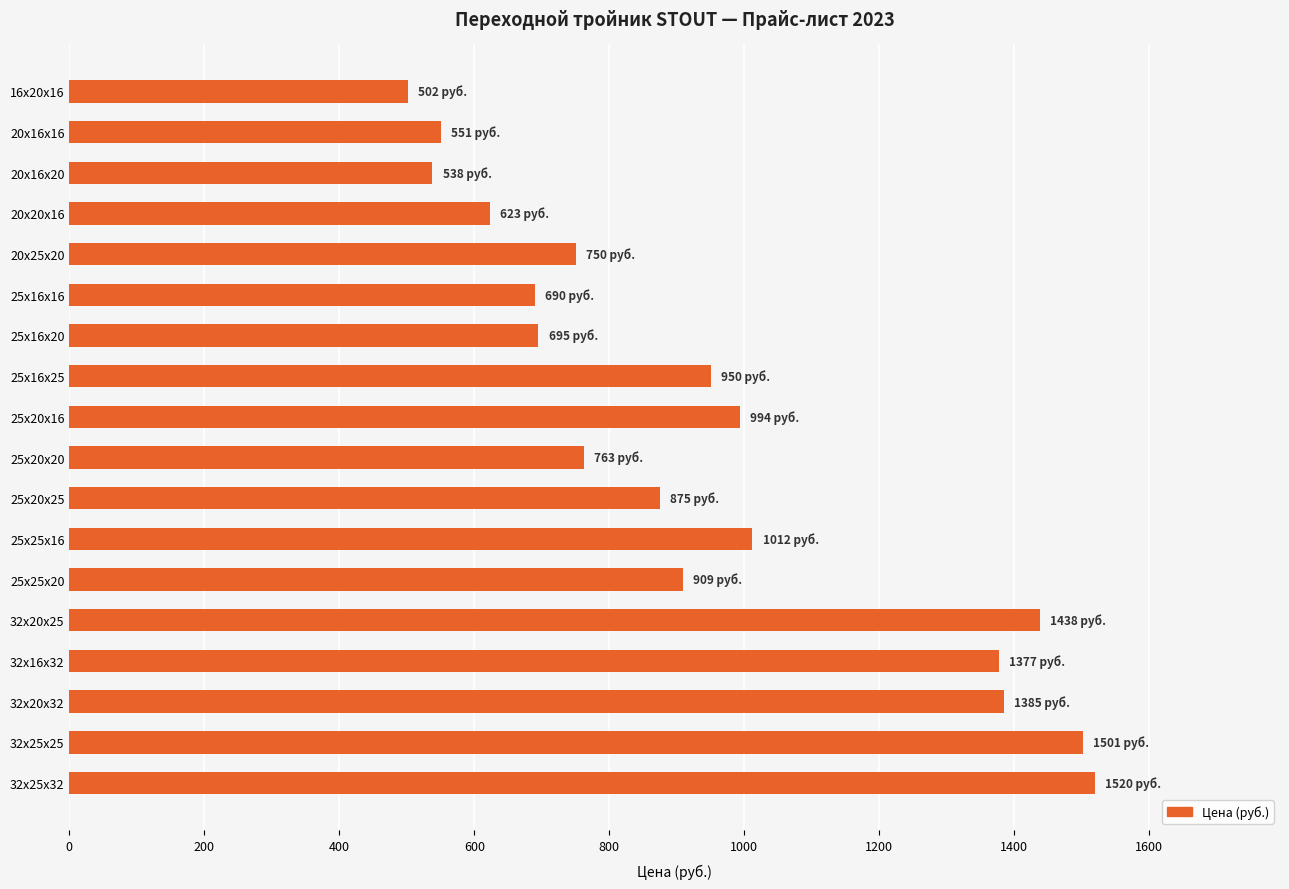

What is the greatest value displayed?

1520